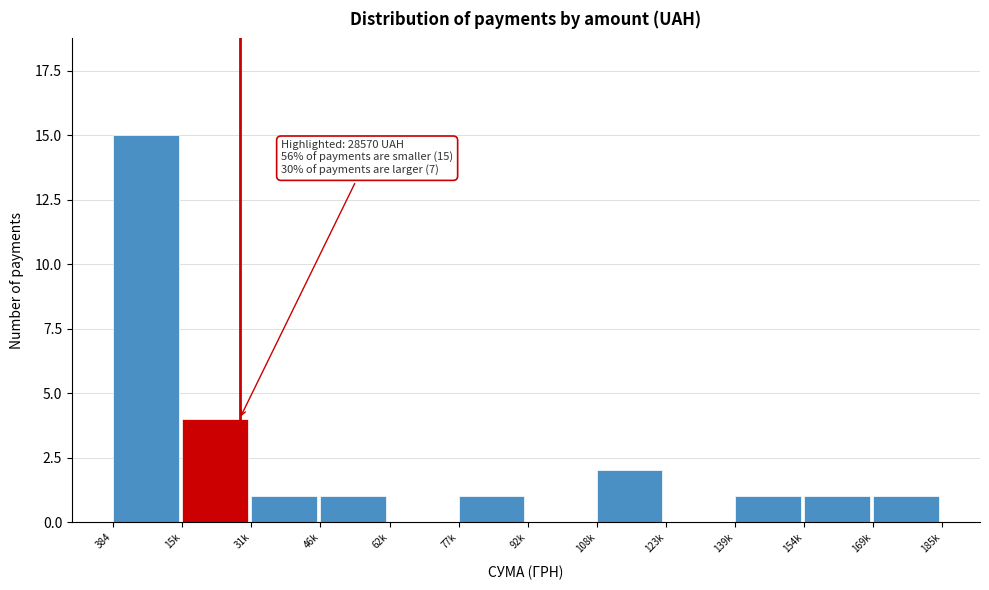

Reading left to right, extract all data points from this chart.

384=15	15k=4	31k=1	46k=1	62k=0	77k=1	92k=0	108k=2	123k=0	139k=1	154k=1	169k=1